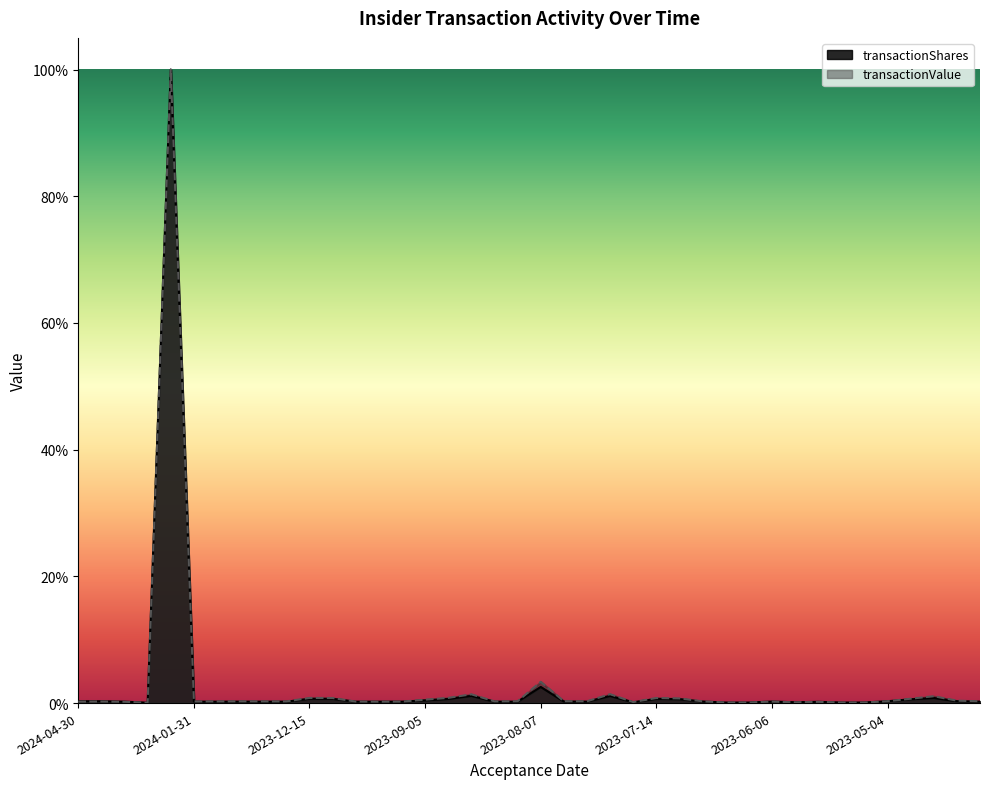

List the series in order of their peak value, highest first.

transactionShares, transactionValue